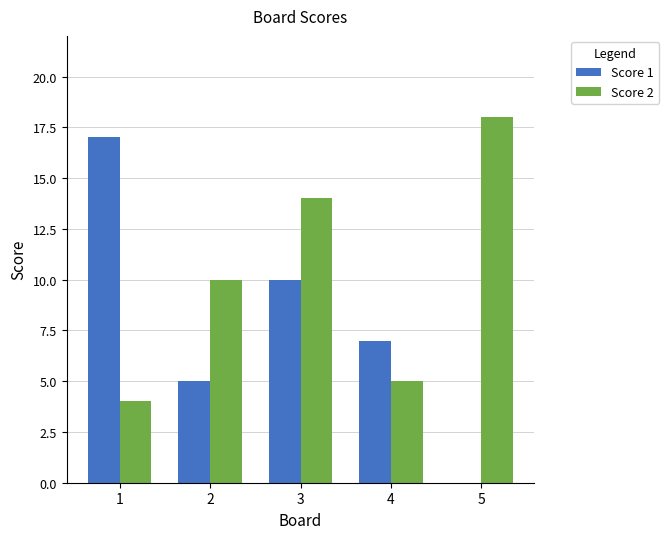

Reading left to right, extract all data points from this chart.

Score 1: 17	5	10	7	0
Score 2: 4	10	14	5	18